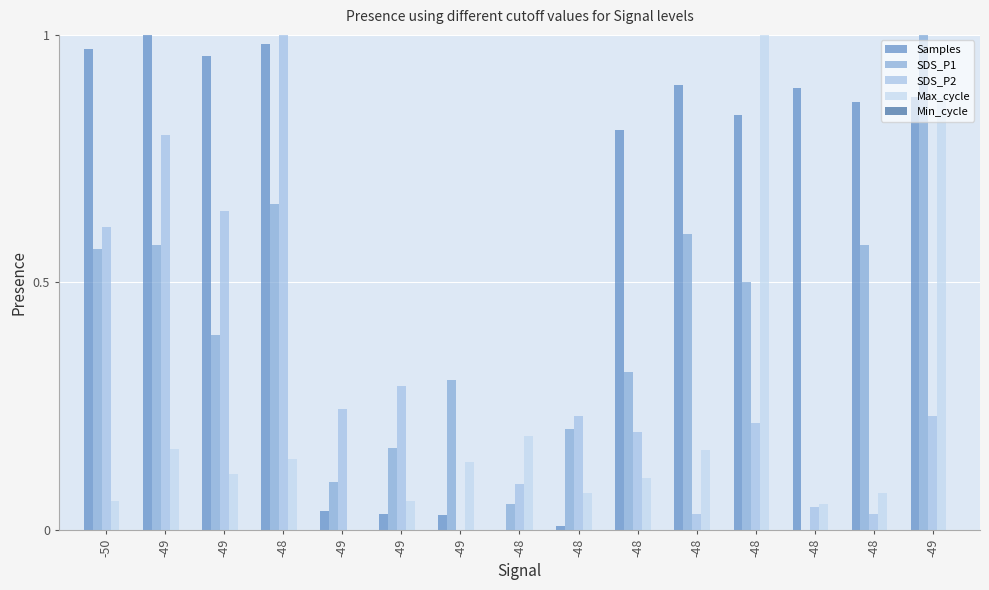

Between -48 and -48, which series saw the biggest shift?

SDS_P2